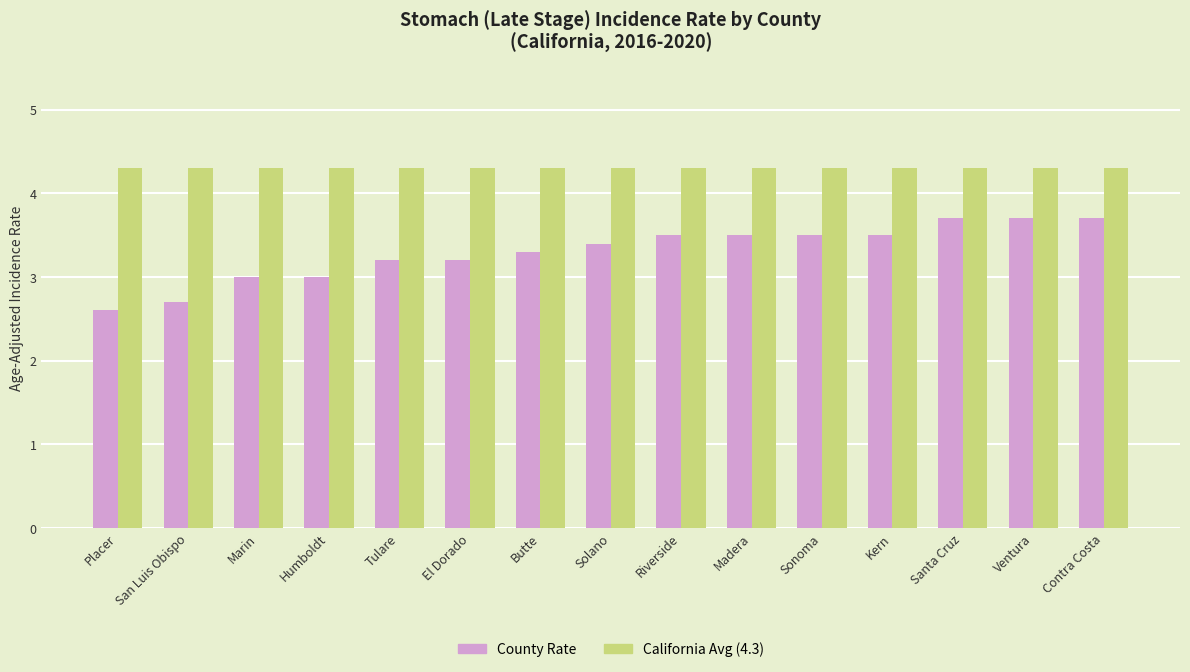

What is the total value across all series at Riverside?

7.8